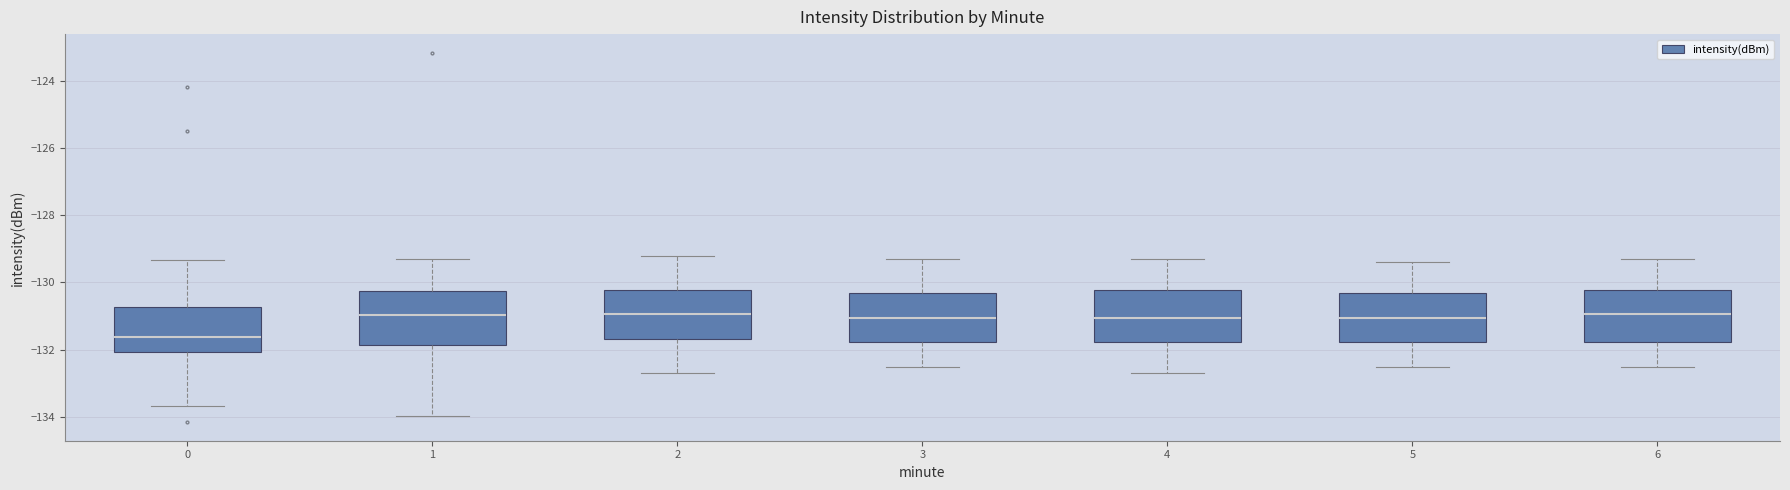

Reading left to right, read every box against the y-axis: the position of its median line, the range the box covers, and the ends of its whiskers. The values are not printed on the chart, so give them approximately, as read against the axis.

0: median -131.6, box -132.0 to -130.8, whiskers -133.6 to -129.4
1: median -131.0, box -131.8 to -130.2, whiskers -134.0 to -129.2
2: median -131.0, box -131.6 to -130.2, whiskers -132.6 to -129.2
3: median -131.0, box -131.8 to -130.4, whiskers -132.4 to -129.2
4: median -131.0, box -131.8 to -130.2, whiskers -132.6 to -129.2
5: median -131.0, box -131.8 to -130.4, whiskers -132.4 to -129.4
6: median -131.0, box -131.8 to -130.2, whiskers -132.4 to -129.2